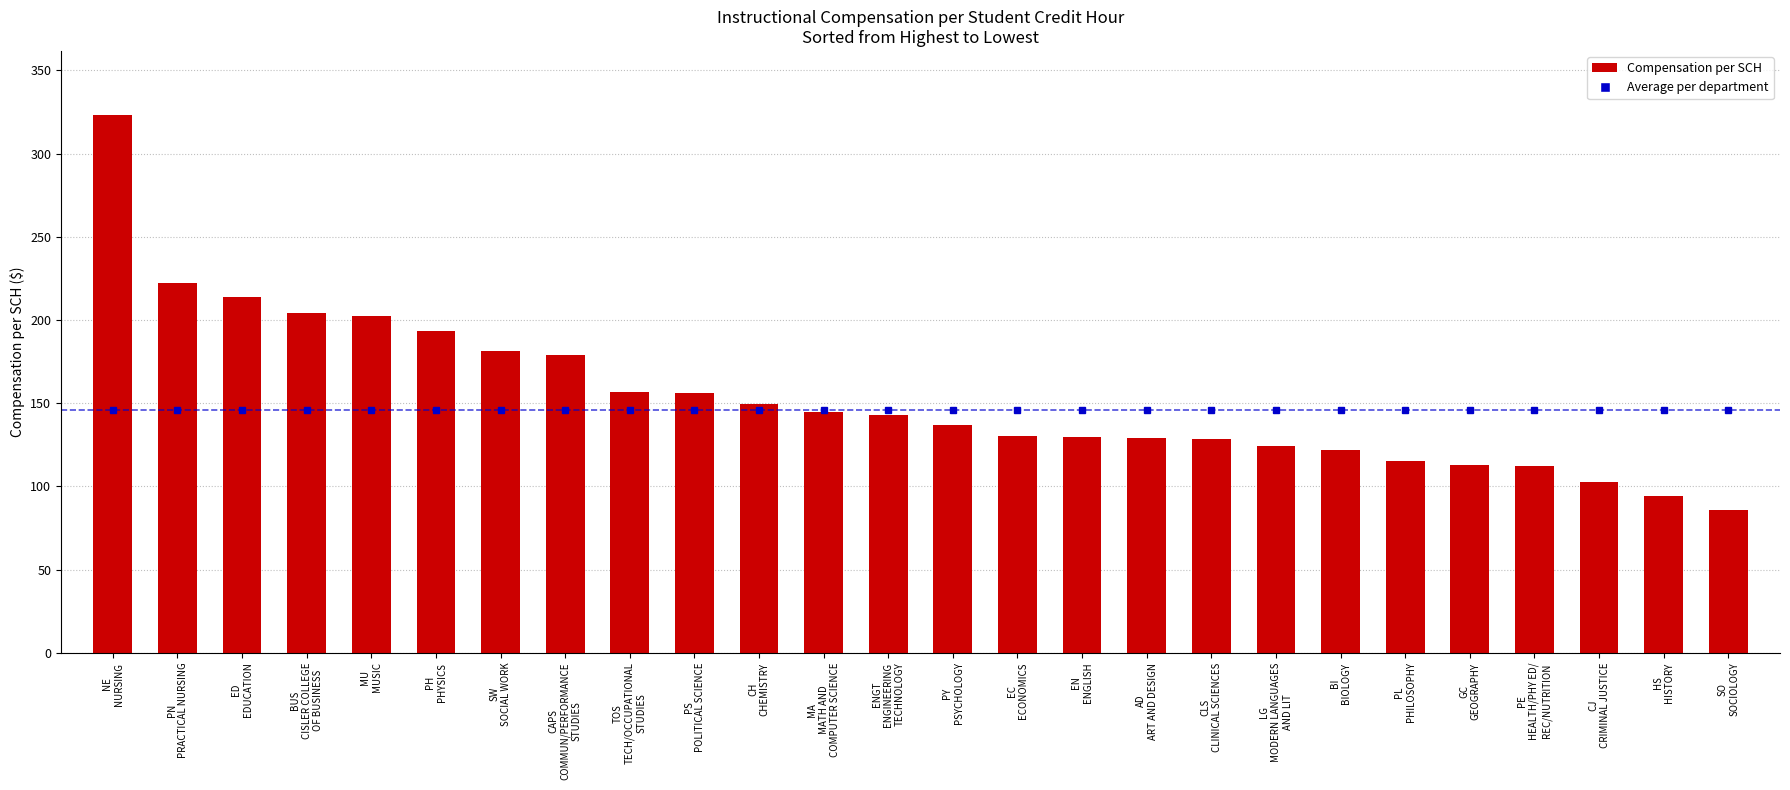

What is the change in value from CH
CHEMISTRY to BI
BIOLOGY?

-27.6